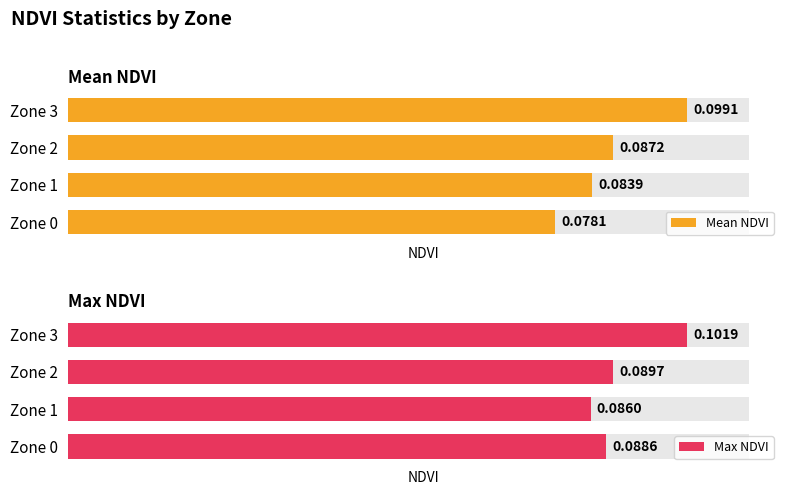

Does the chart contain stacked bars?

No